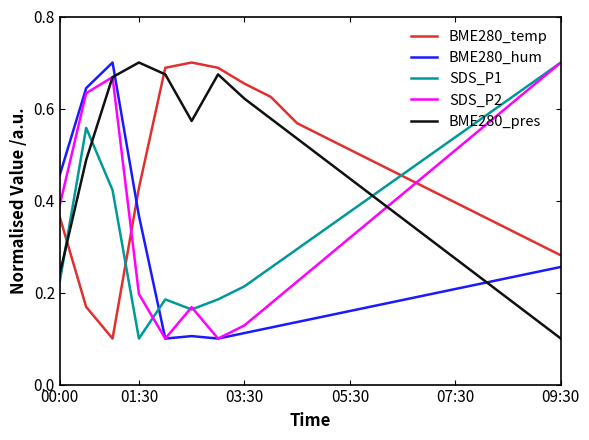

How many categories are shown in the chart?

20